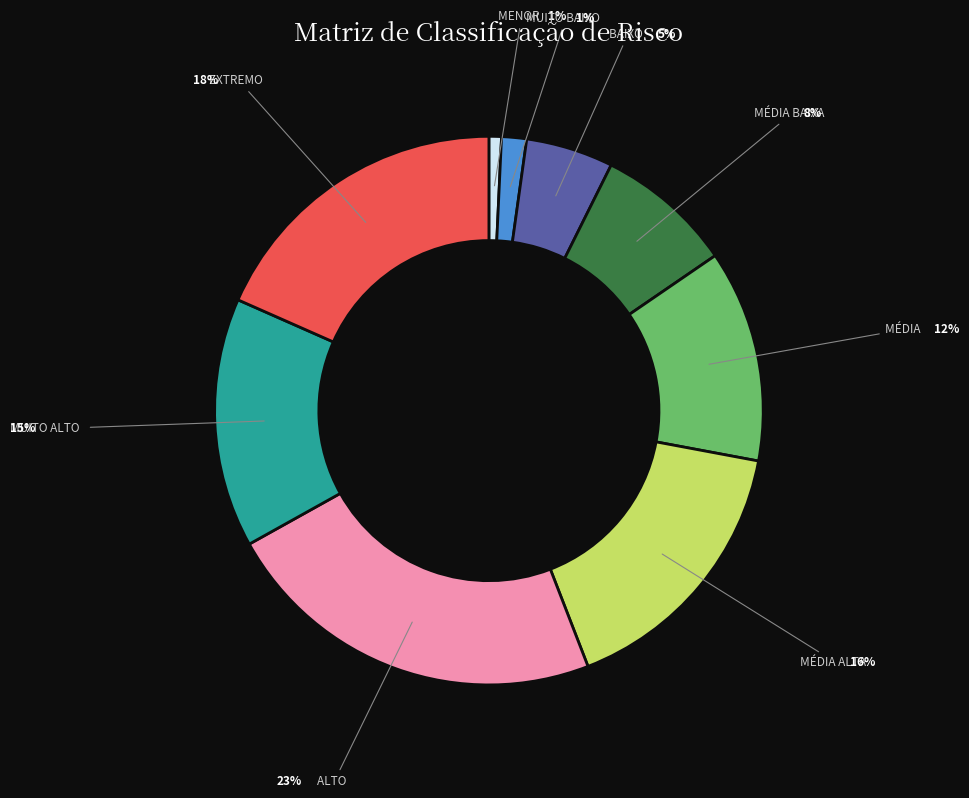

The MUITO ALTO slice represents 15% of the pie. True or false?

True